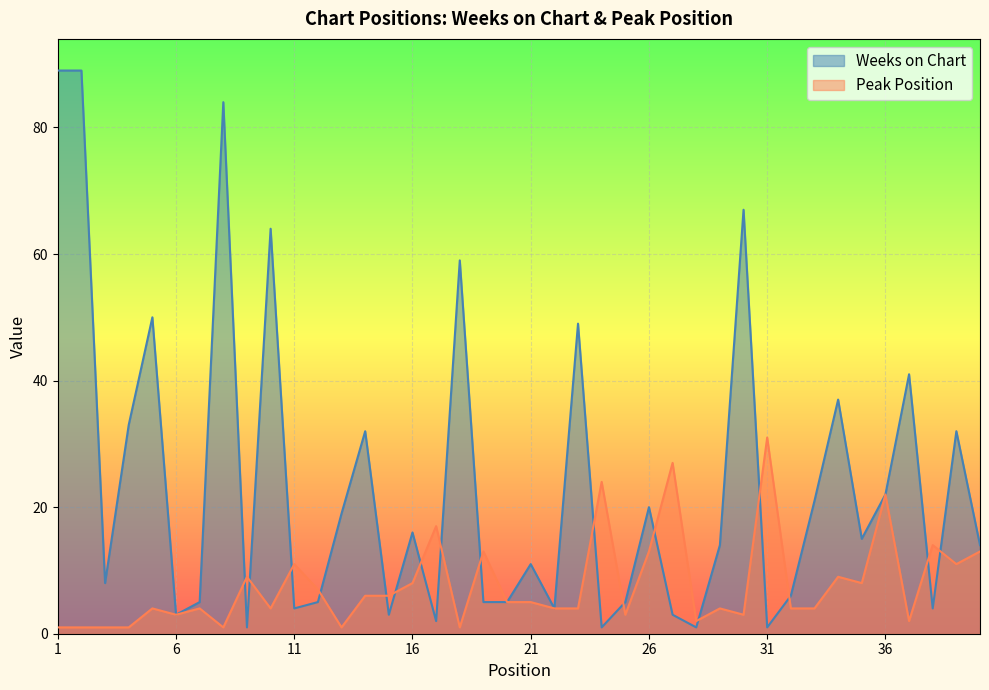

What is the difference between the maximum and minimum values in the Weeks on Chart series?

88